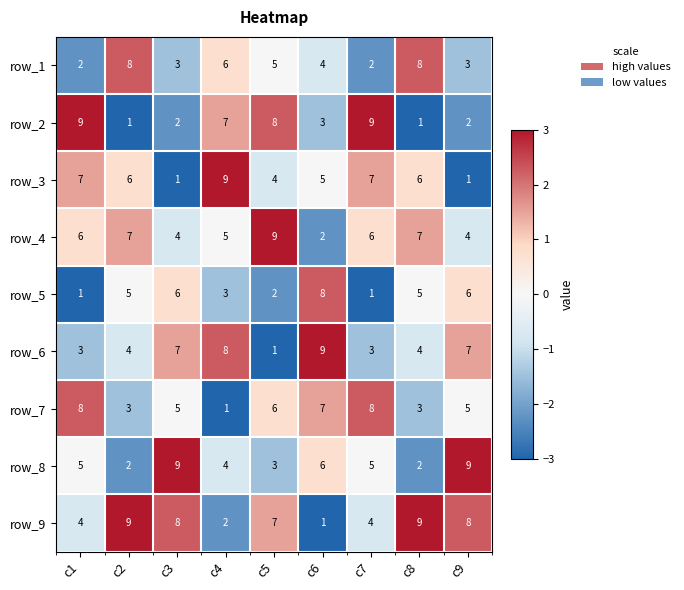

Which series has the largest total across all categories?

row_9